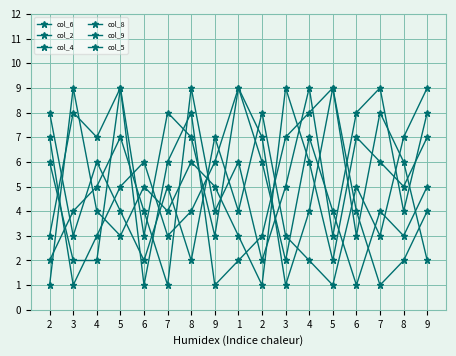

At which category does col_8 reach its first local valley?

7